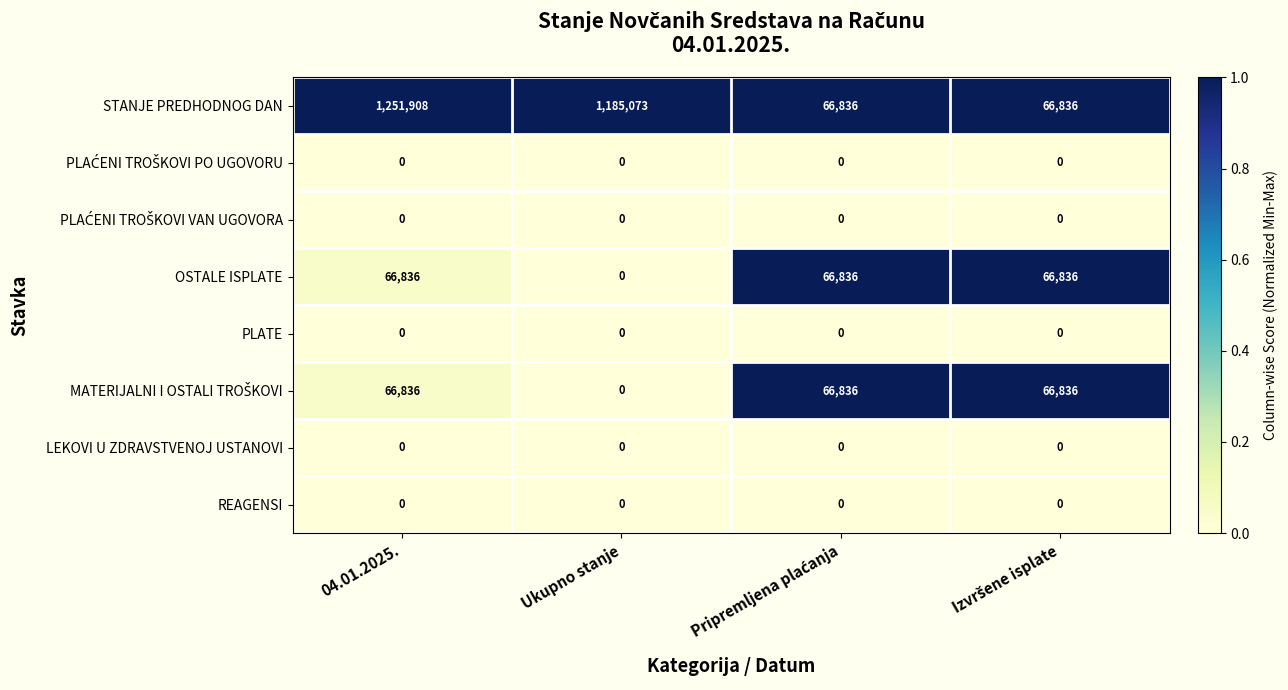

At which category is the sum across all series the highest?

04.01.2025.